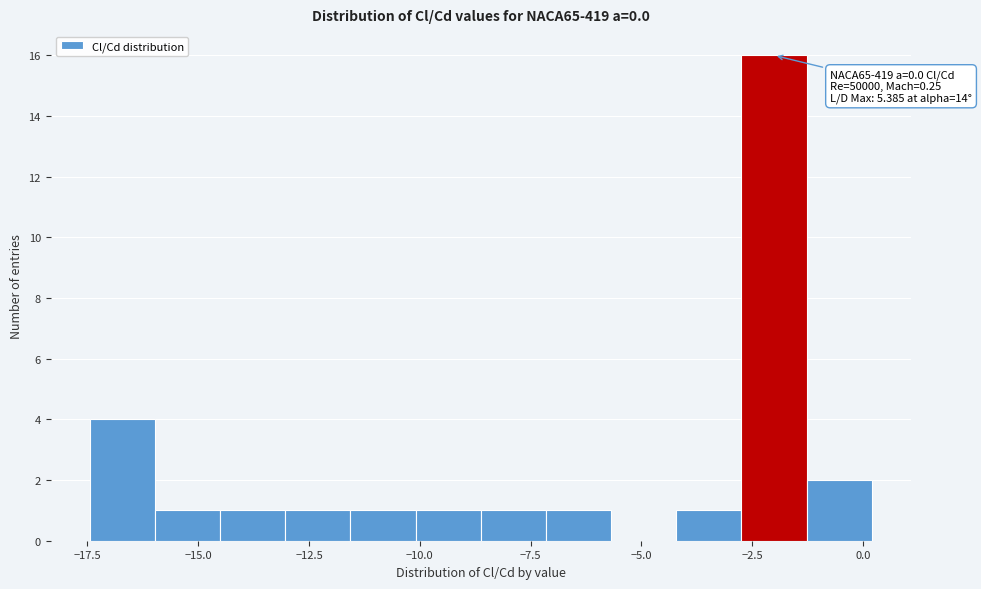

Around what value on the x-axis is the tallest bar? Give the approximate position of its centre, as read against the axis.

-2.0